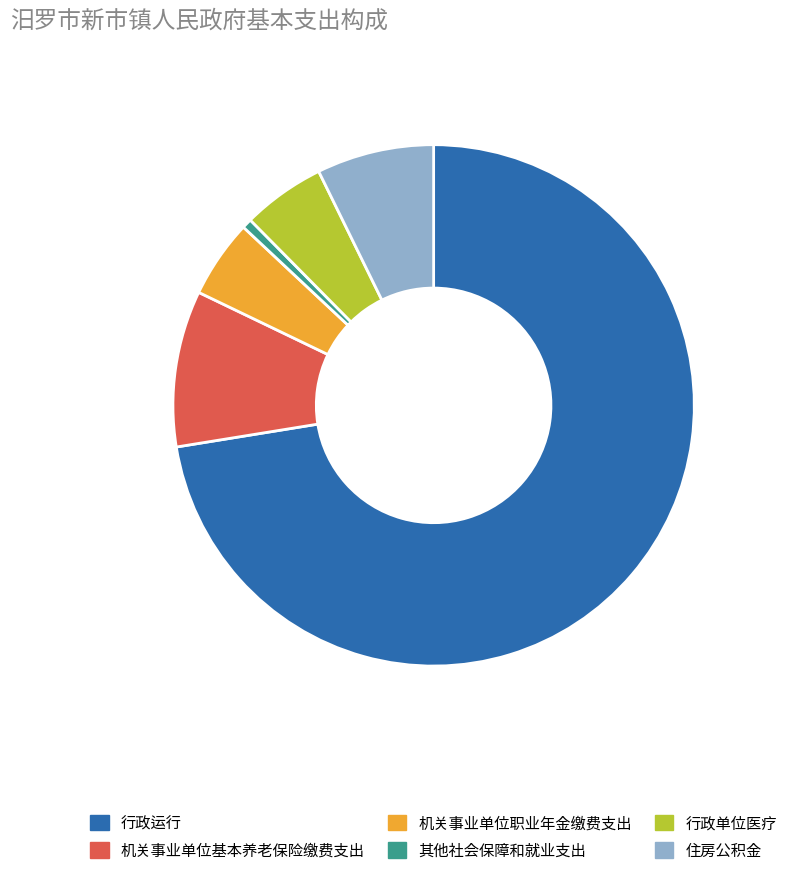

True or false: 机关事业单位基本养老保险缴费支出 accounts for 10% of the total.

True